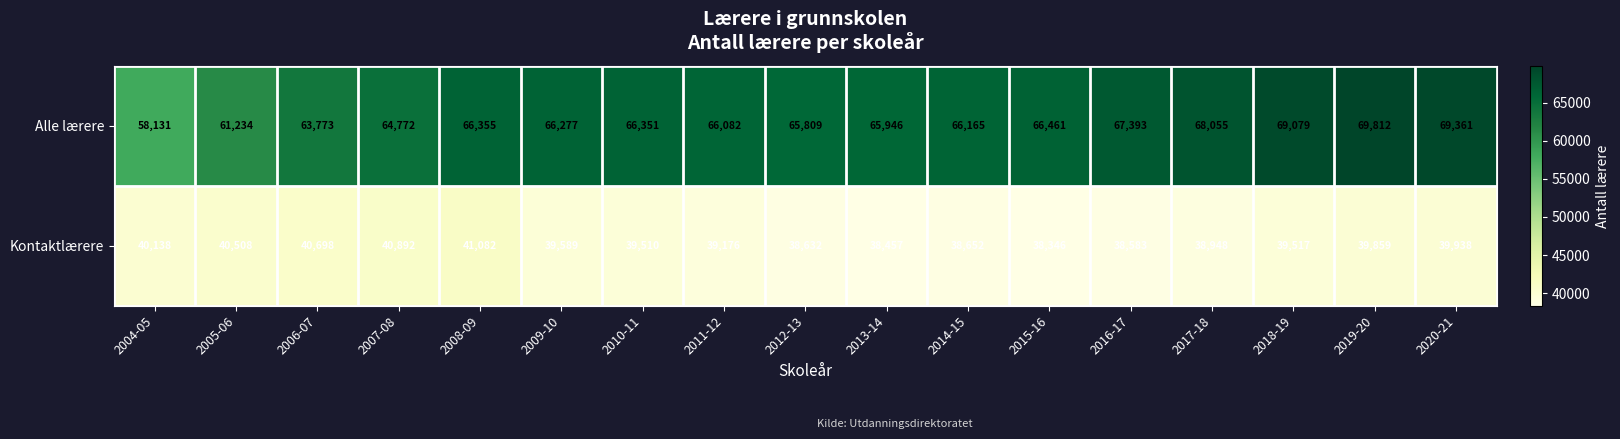

Is it true that Kontaktlærere equals 65330 at 2013-14?

False